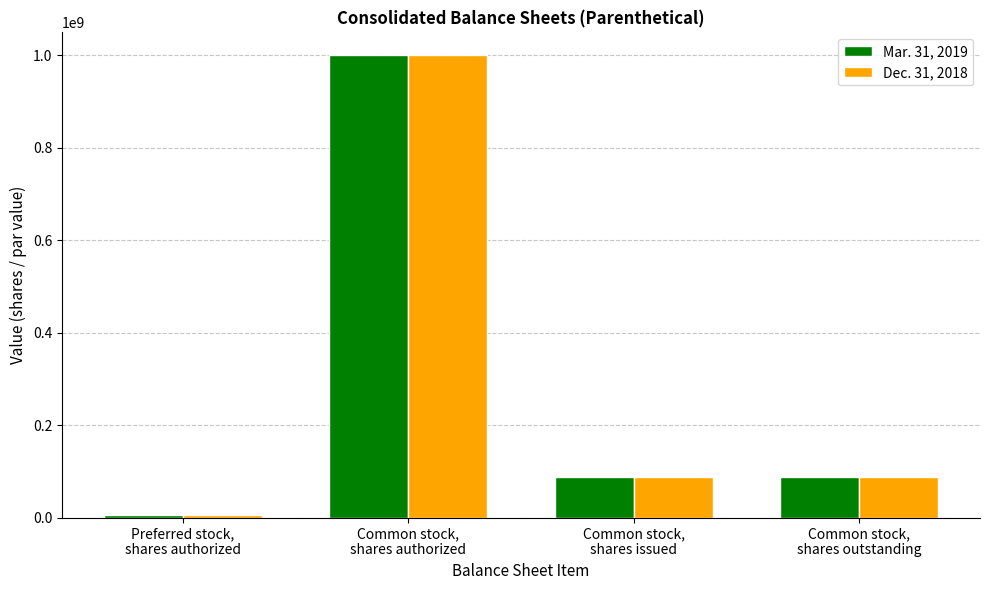

What position from the left is Common stock,
shares authorized?

2